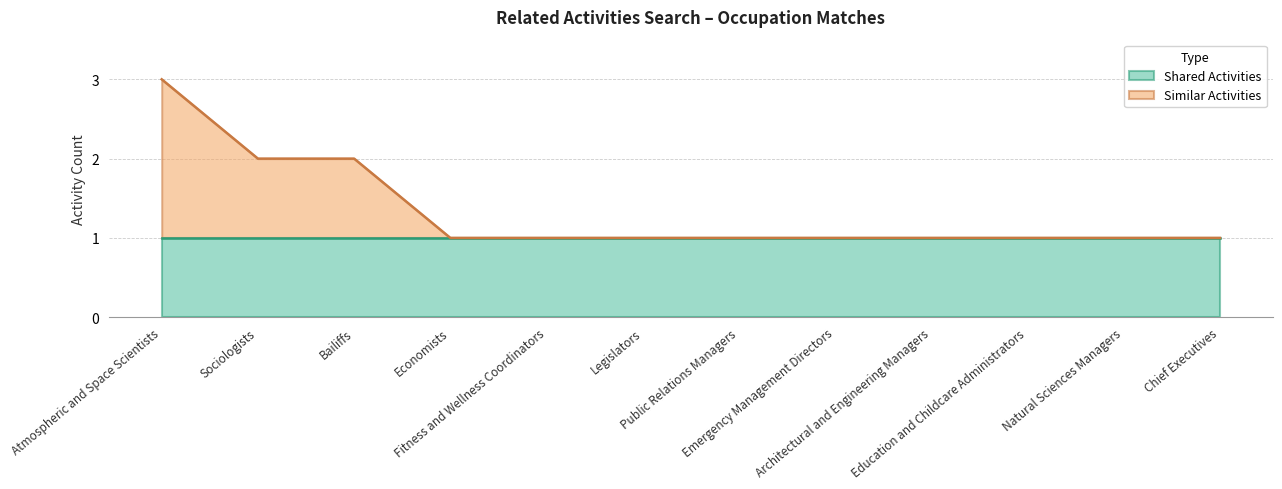

What is the maximum value shown in the chart?

3